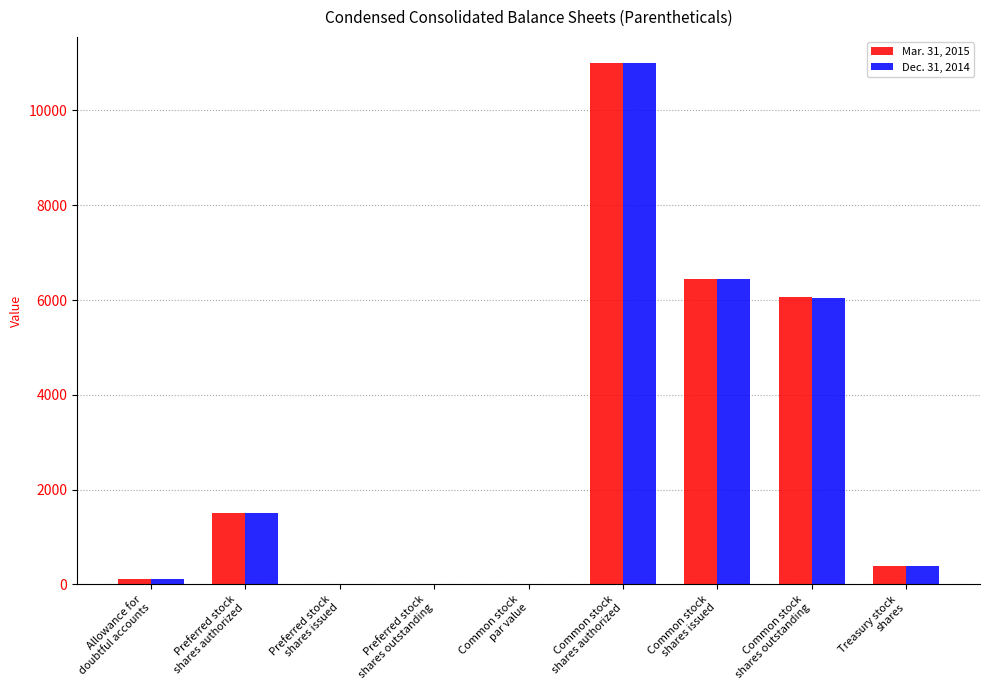

What is the total value across all series at Allowance for
doubtful accounts?

237.0